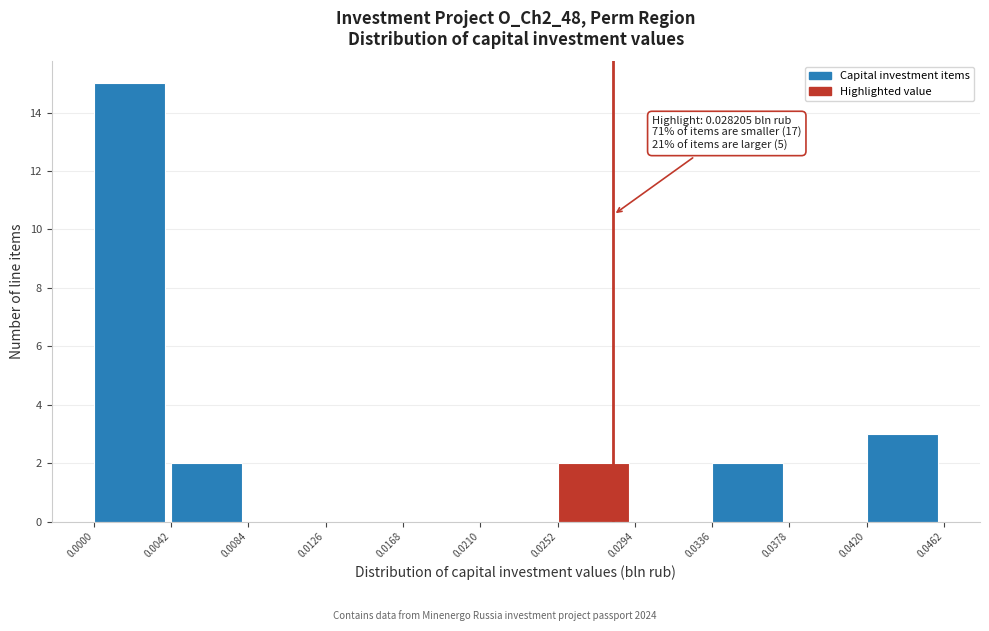

Over which range of the x-axis is the bar tallest?

0.0000 to 0.0042